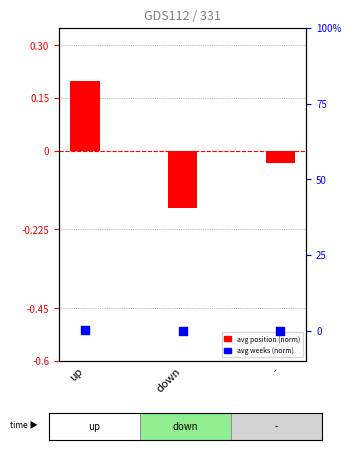

What is the total value across all series at -?

-0.2